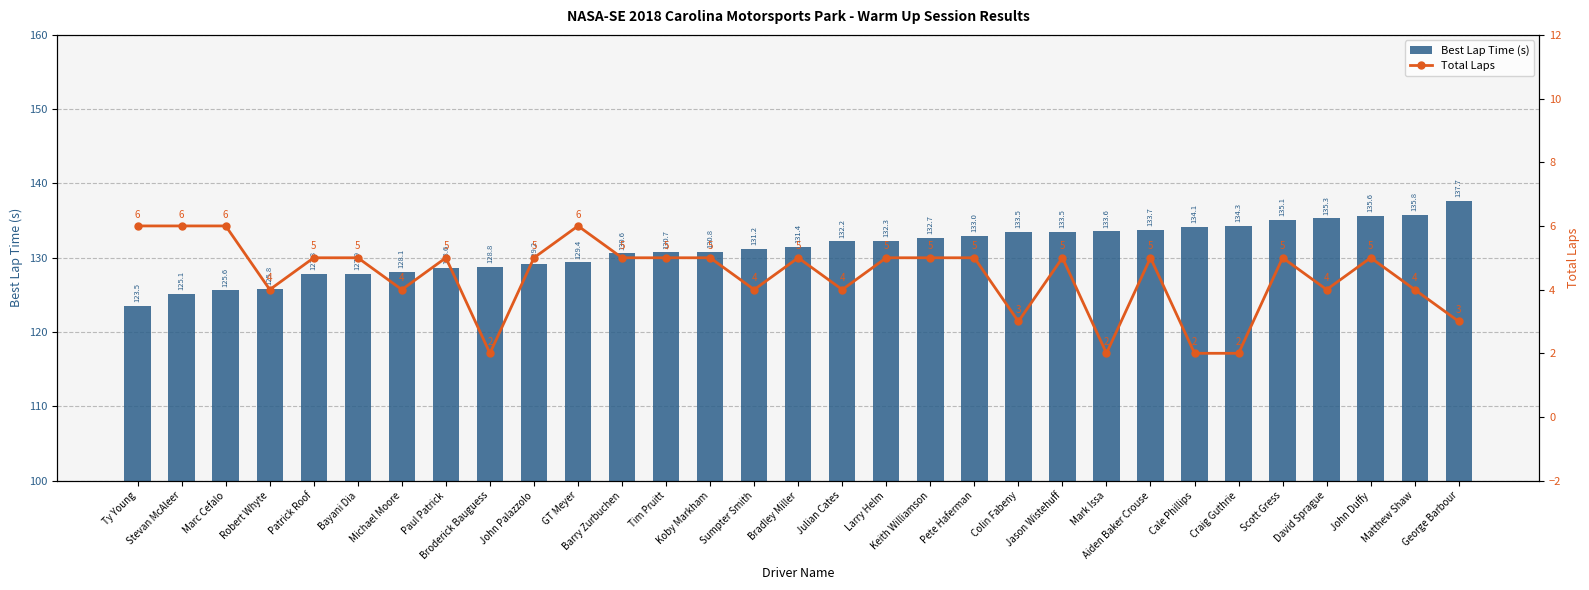

What are all the series names shown in the legend?

Best Lap Time (s), Total Laps